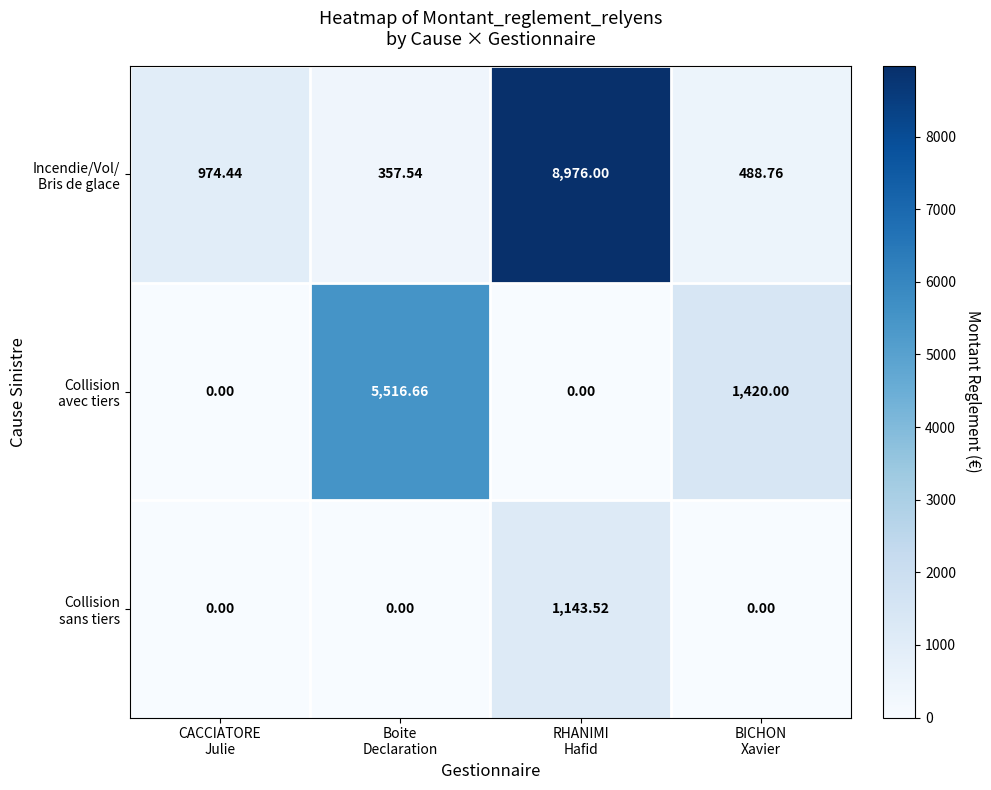

Which label corresponds to the largest value in the chart?

RHANIMI
Hafid